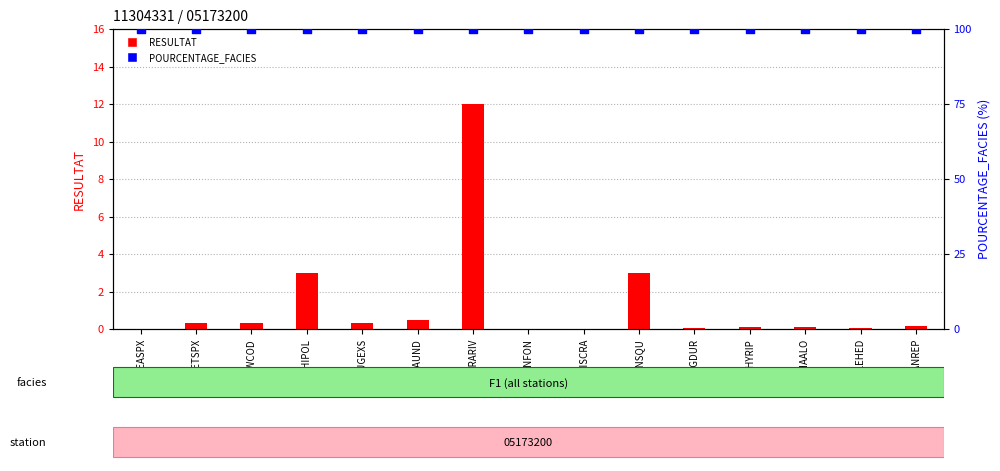

What is the total value across all series at LEASPX?

100.0